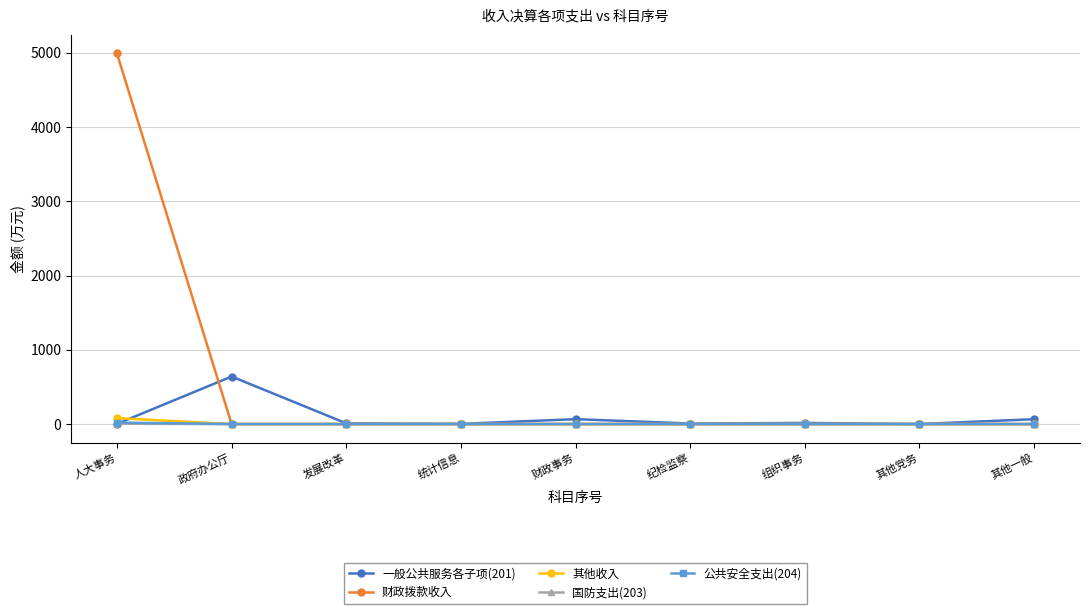

What is the spread (max minus min) of values at 财政事务?

66.0